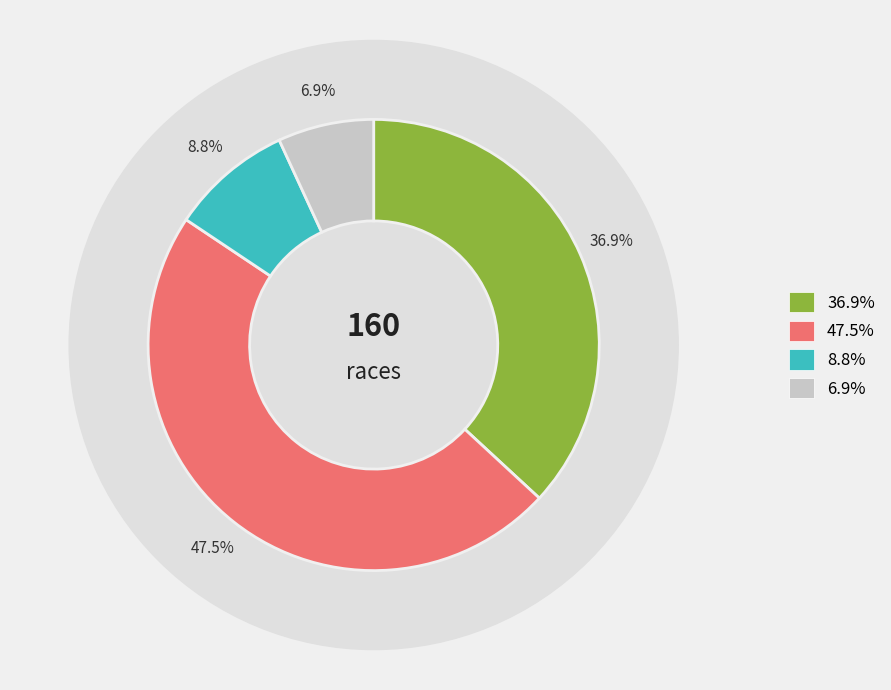

To the nearest percent, what percentage of the pie is repechage?

56%